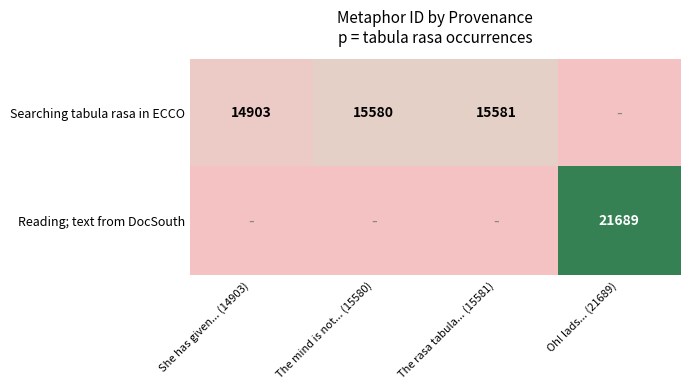

Is the value of Searching tabula rasa in ECCO at The rasa tabula... (15581) greater than the value of Reading; text from DocSouth at Oh! lads... (21689)?

No